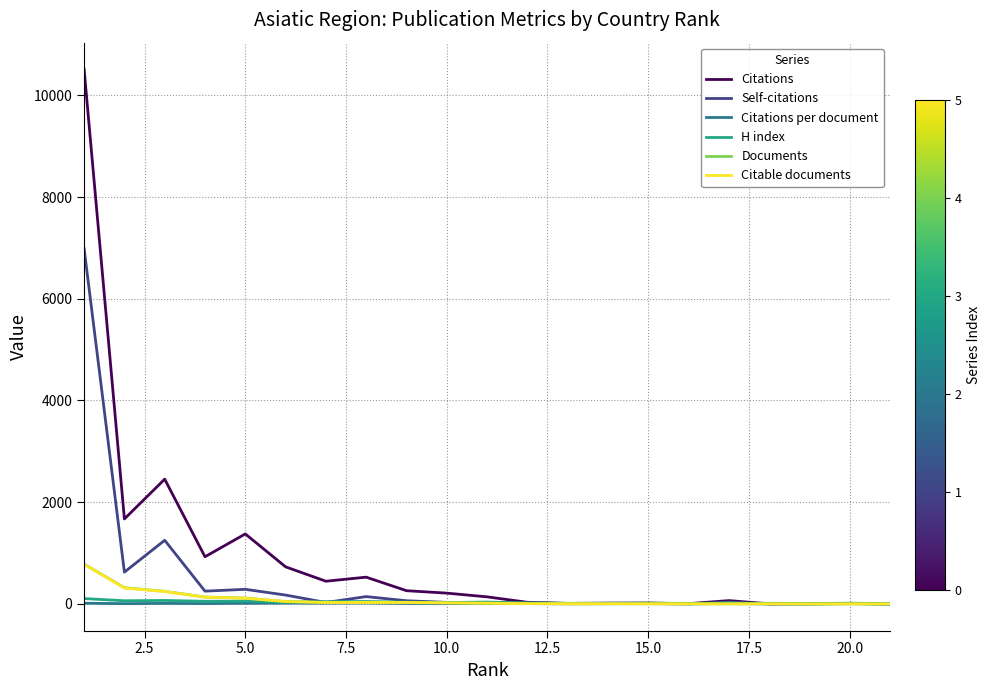

Which series has the largest range (max minus min)?

Citations